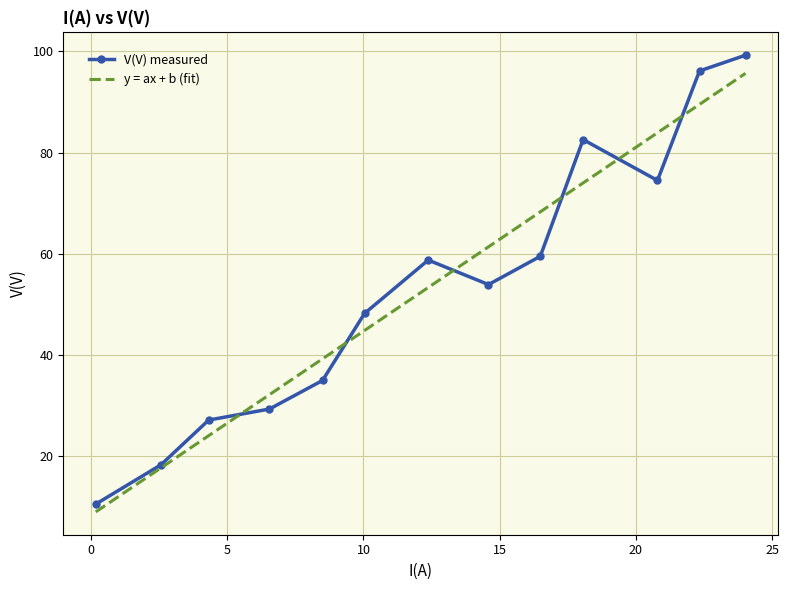

What is the highest value of the V(V) measured series?

99.2